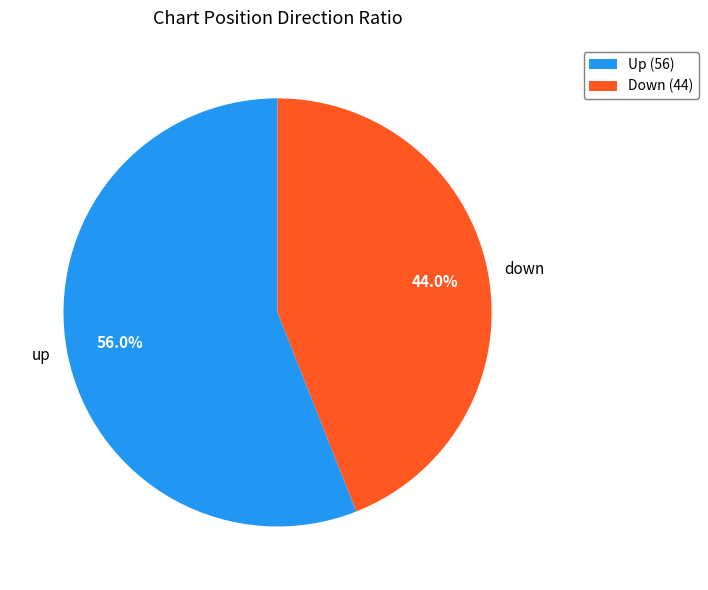

Is the sum of down and up greater than half?

Yes